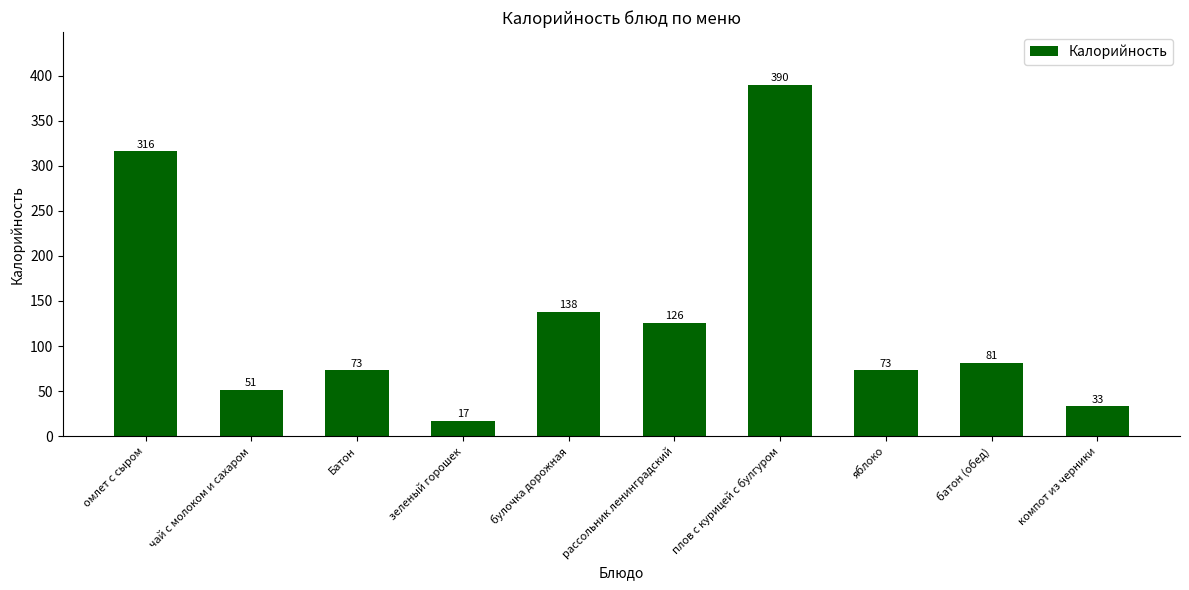

How many bars are there in total?

10